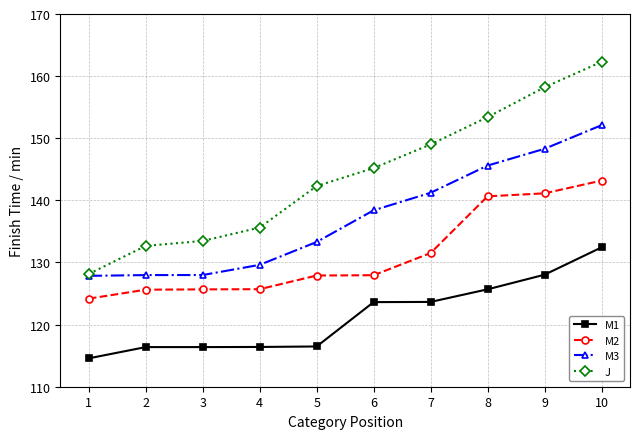

At which label does M1 reach its minimum?

1